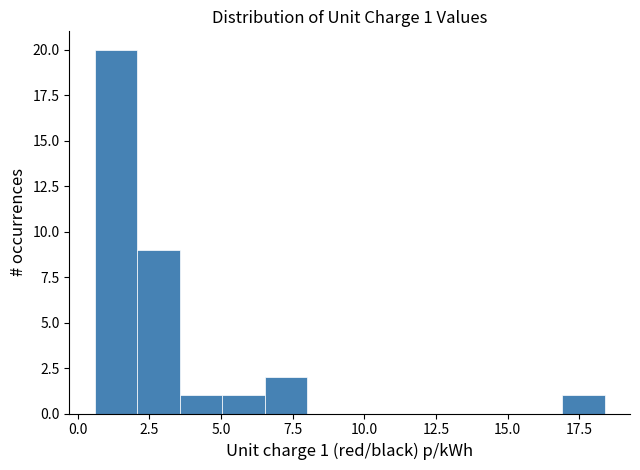

Read against the x-axis, roughly where is the centre of the tallest bar?

1.5